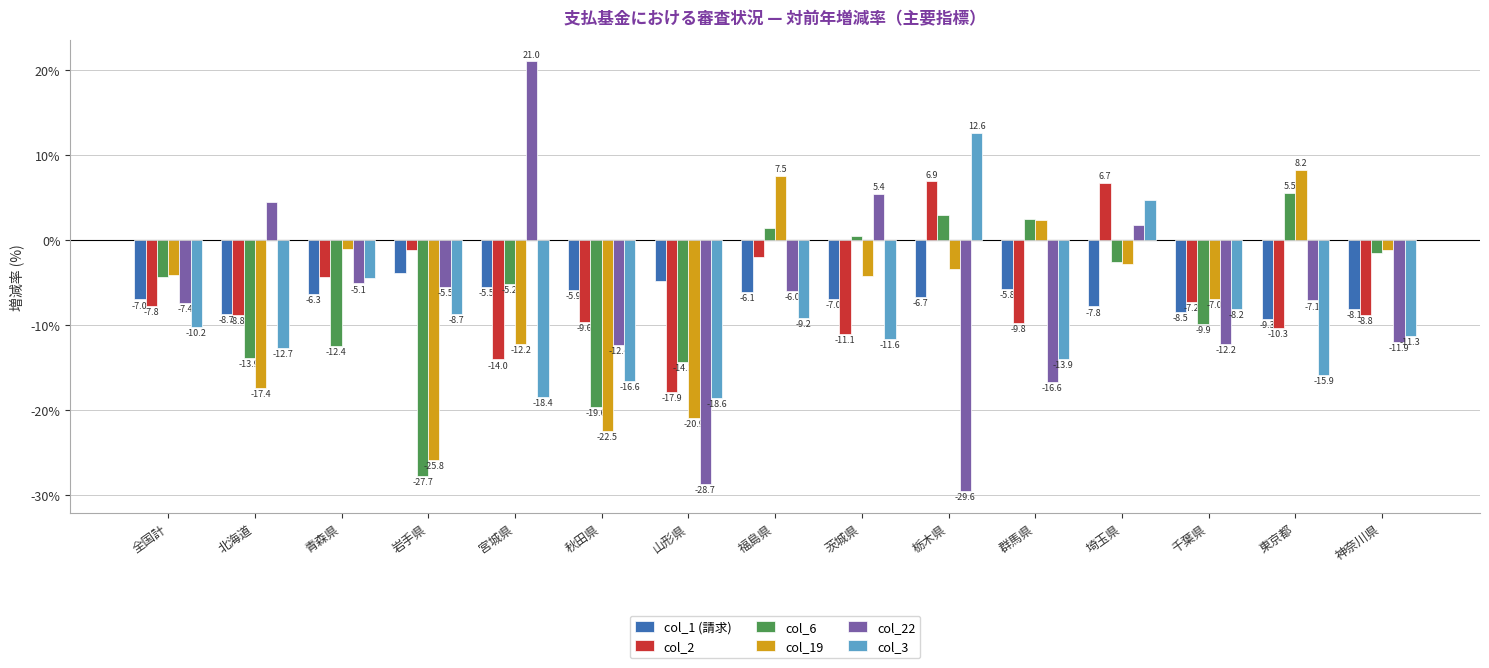

Which category has the highest value in the col_3 series?

栃木県